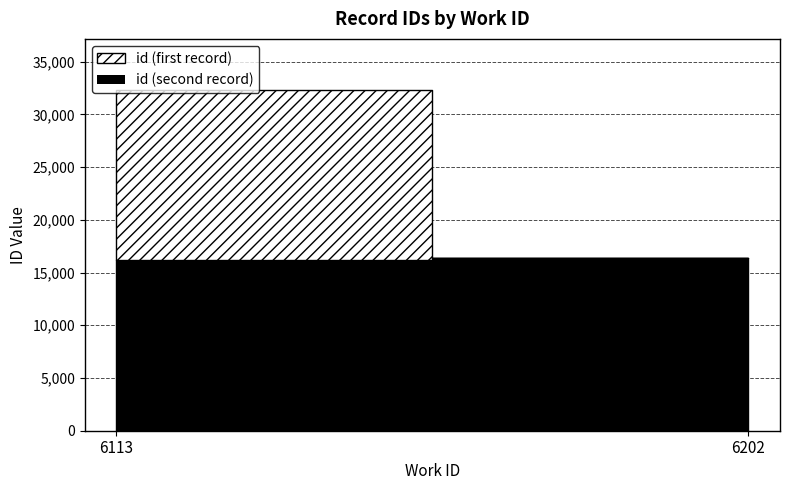

What is the sum of all values?

48723